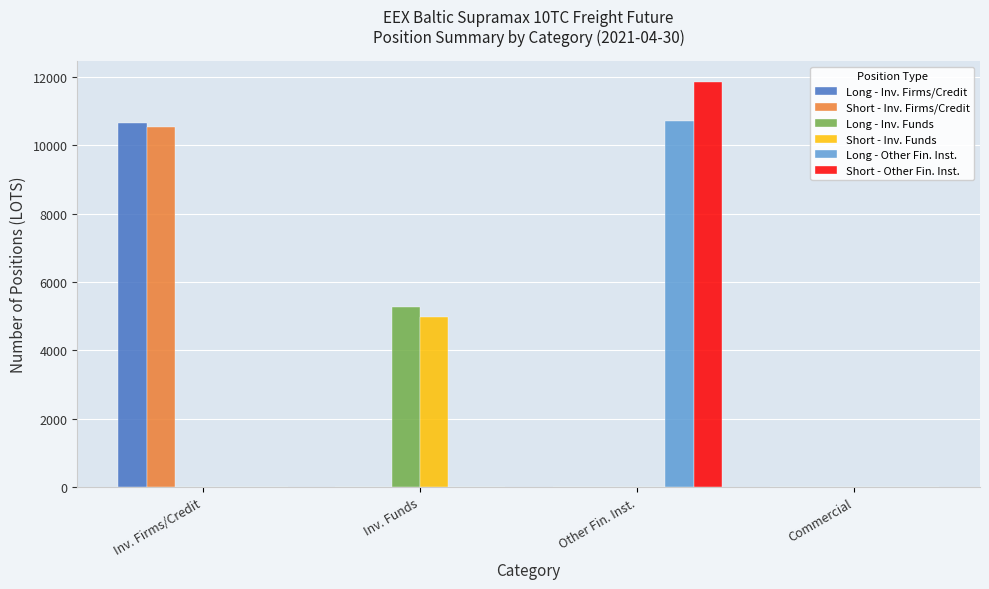

Between Inv. Funds and Commercial, which series saw the biggest shift?

Long - Inv. Funds